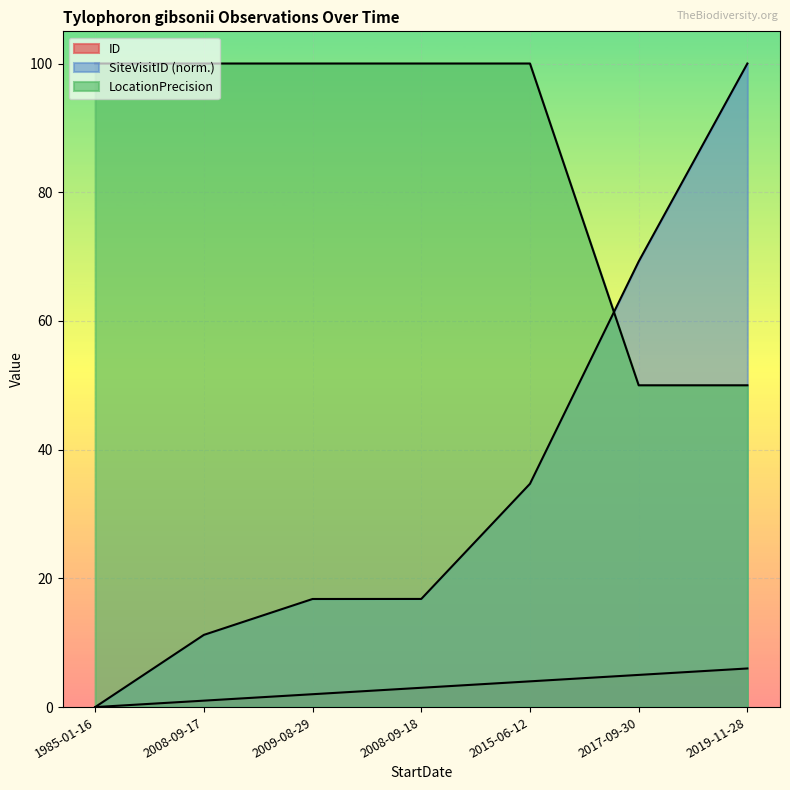

At which category is the sum across all series the highest?

2019-11-28